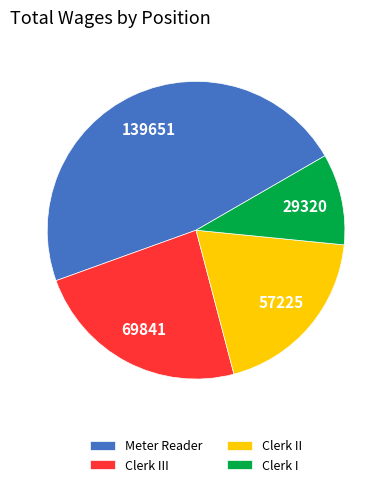

Does Clerk II represent more than half of the total?

No